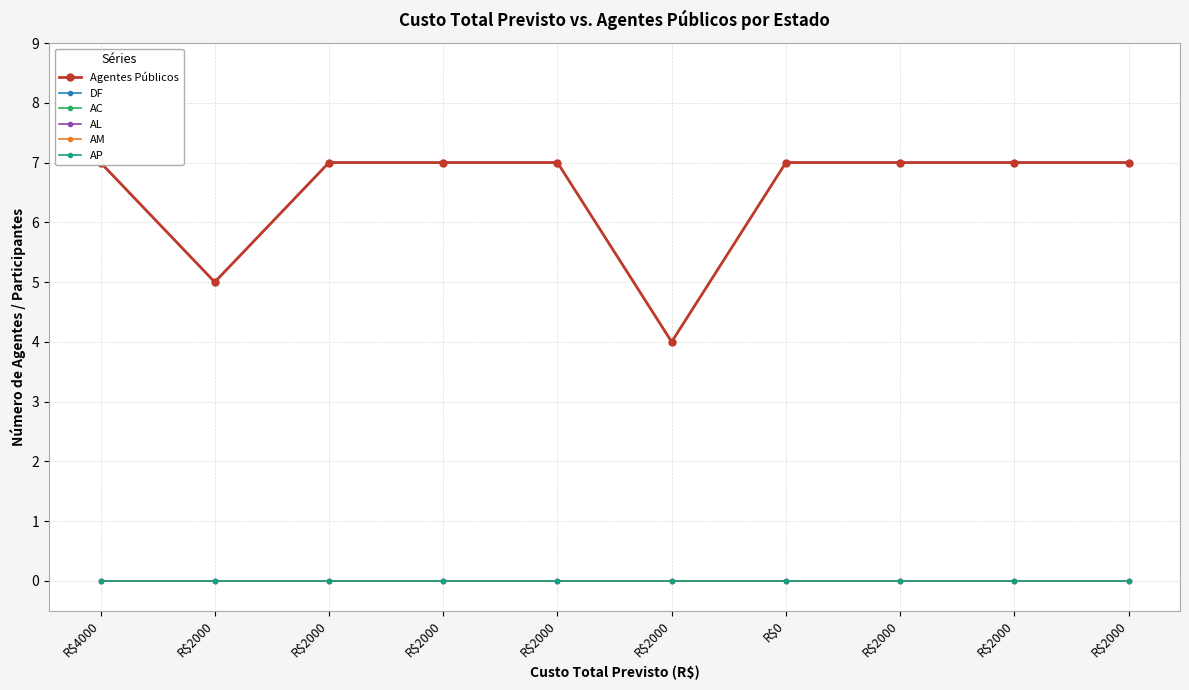

What is the highest value of the DF series?

7